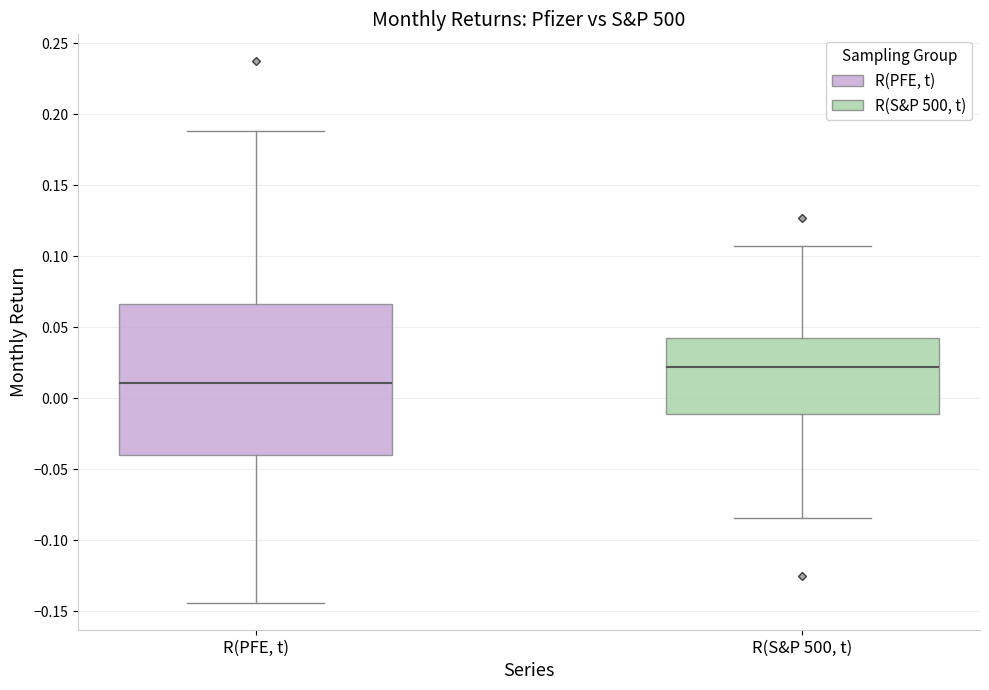

Reading left to right, read every box against the y-axis: the position of its median line, the range the box covers, and the ends of its whiskers. The values are not printed on the chart, so give them approximately, as read against the axis.

R(PFE, t): median 0.010, box -0.040 to 0.065, whiskers -0.145 to 0.190
R(S&P 500, t): median 0.020, box -0.010 to 0.040, whiskers -0.085 to 0.110